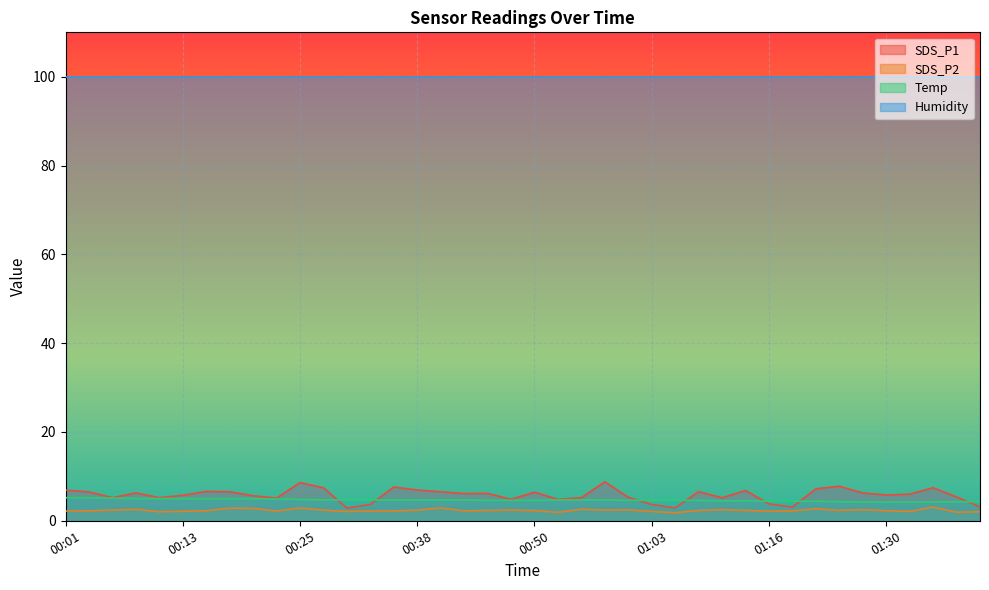

List the labels in order of Temp value, largest first.

00:01, 00:03, 00:06, 00:08, 00:11, 00:13, 00:16, 00:18, 00:21, 00:23, 00:25, 00:28, 00:30, 00:33, 00:35, 00:38, 00:40, 00:43, 00:53, 00:55, 00:58, 00:46, 00:48, 00:50, 01:00, 01:03, 01:05, 01:08, 01:11, 01:13, 01:16, 01:18, 01:21, 01:24, 01:39, 01:41, 01:27, 01:30, 01:33, 01:36